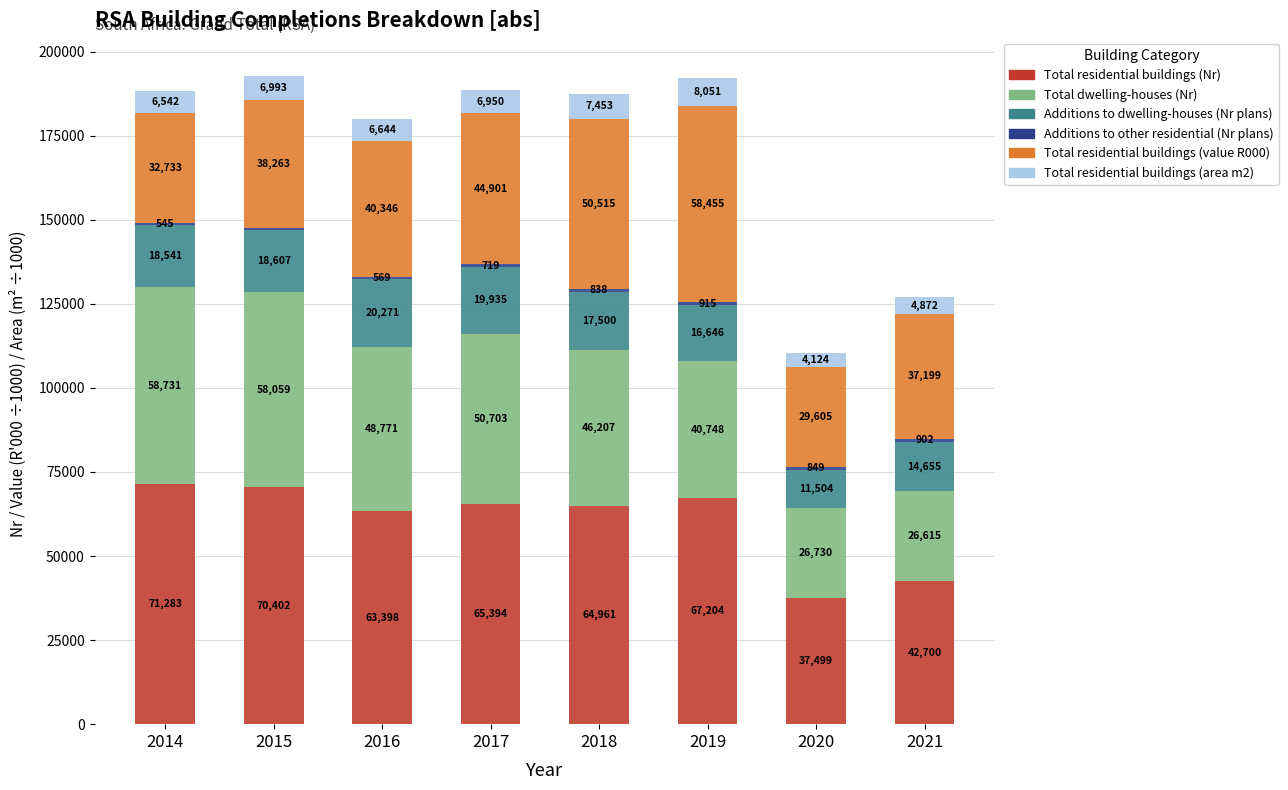

What is the total value across all series at 2017?

188602.0